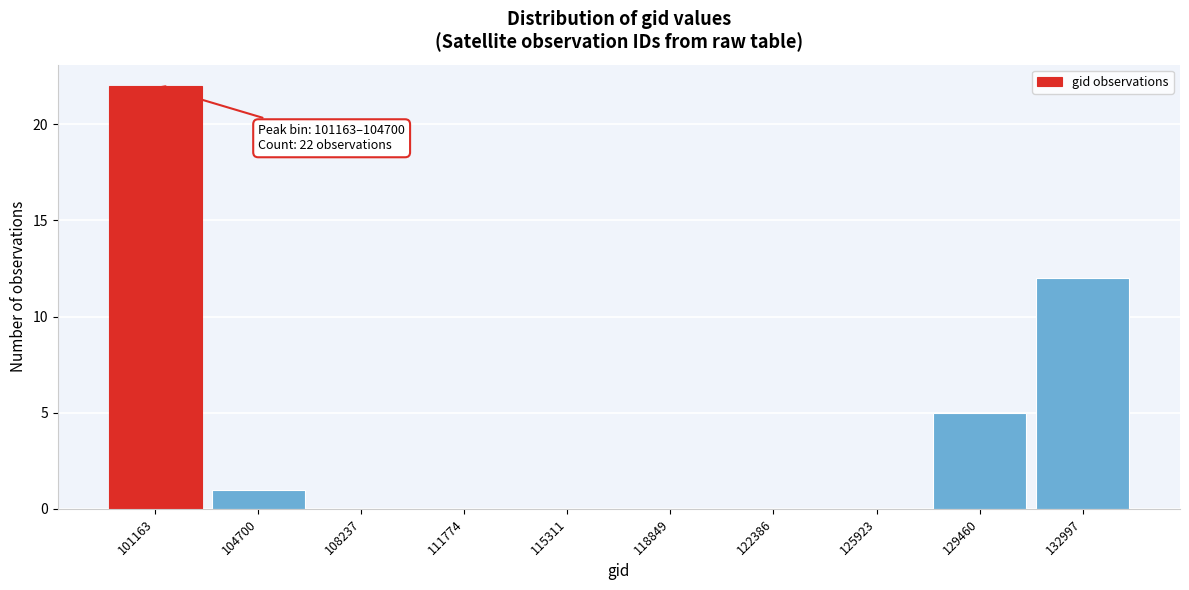

Reading left to right, list all the values displayed in this chart.

101163=22	104700=1	108237=0	111774=0	115311=0	118849=0	122386=0	125923=0	129460=5	132997=12